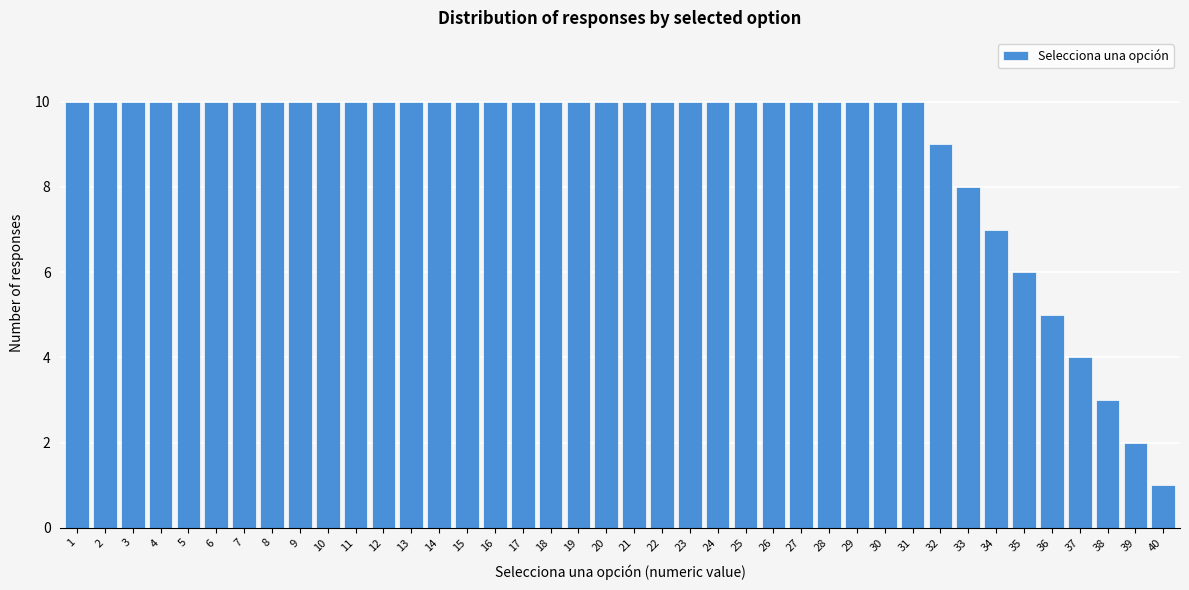

What is the approximate value at 29?

10